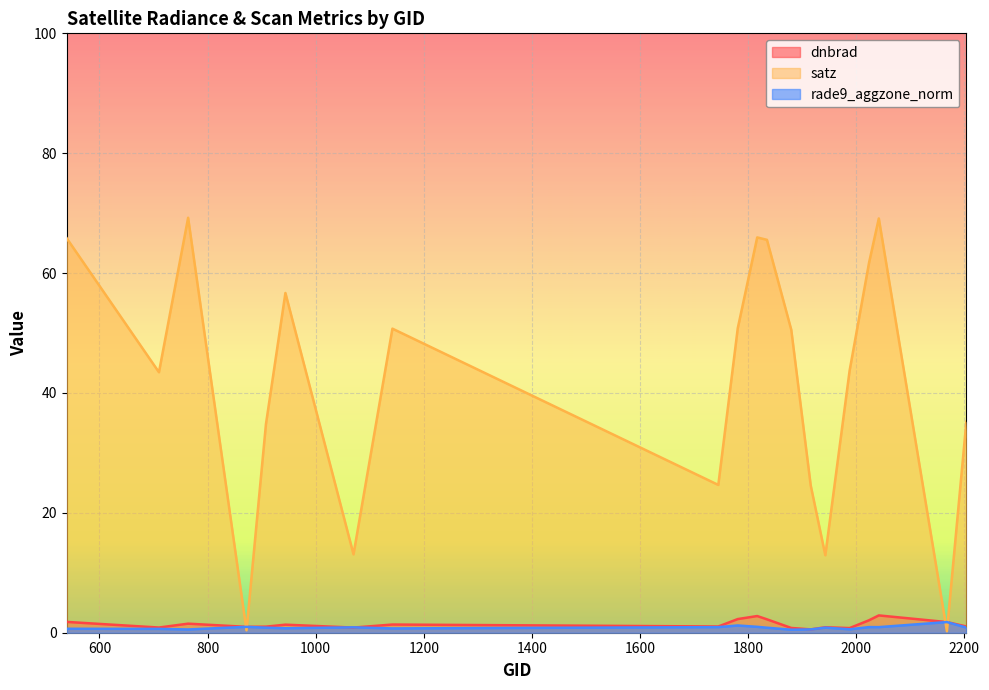

Which series has the largest total across all categories?

satz